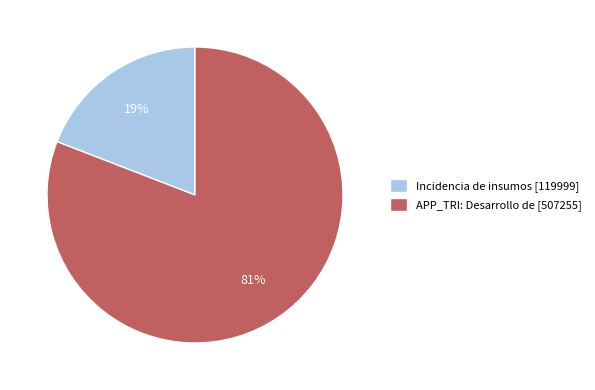

Is the sum of Incidencia de insumos [119999] and APP_TRI: Desarrollo de [507255] greater than half?

Yes